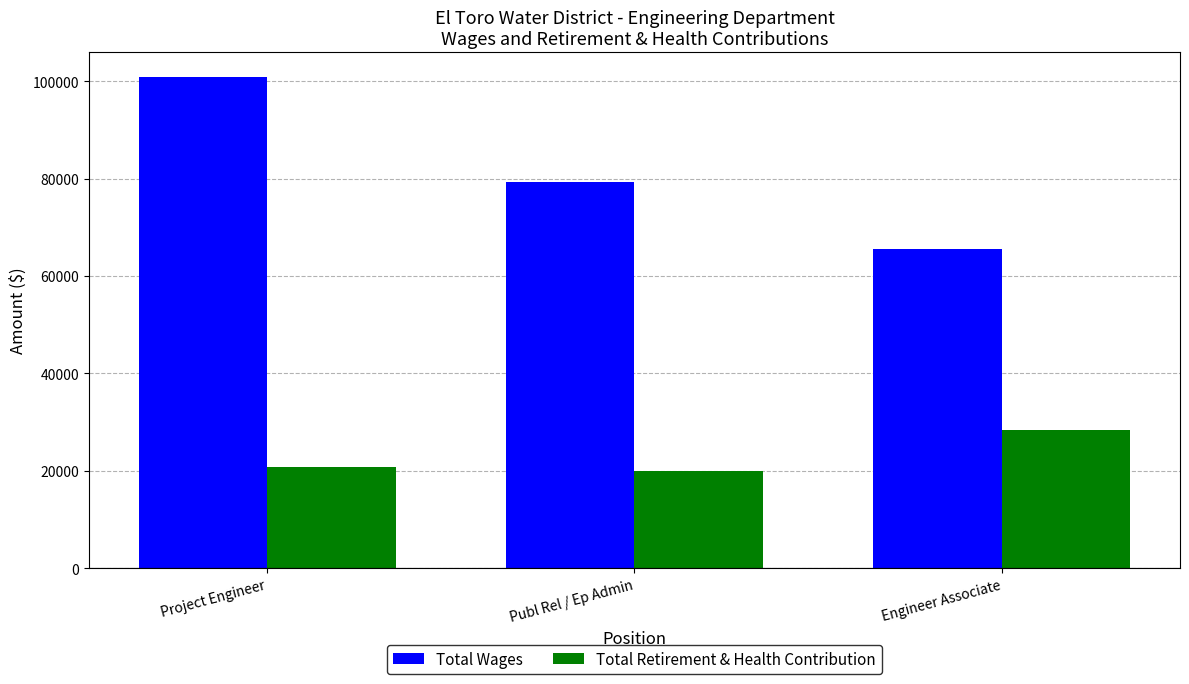

Reading left to right, what are all the values shown in this chart?

Total Wages: Project Engineer=100907	Publ Rel / Ep Admin=79391	Engineer Associate=65490
Total Retirement & Health Contribution: Project Engineer=20703	Publ Rel / Ep Admin=19924	Engineer Associate=28301